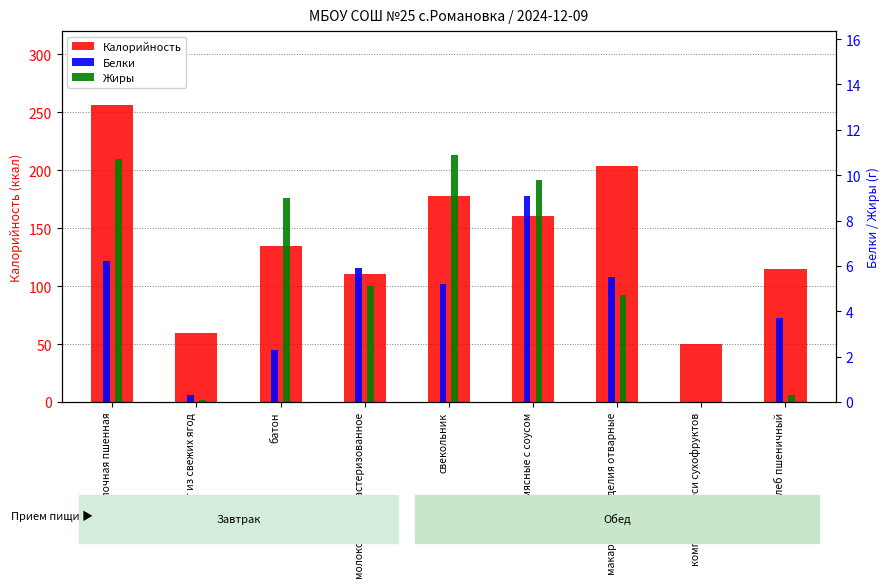

At how many categories does at least one series exceed 123?

5